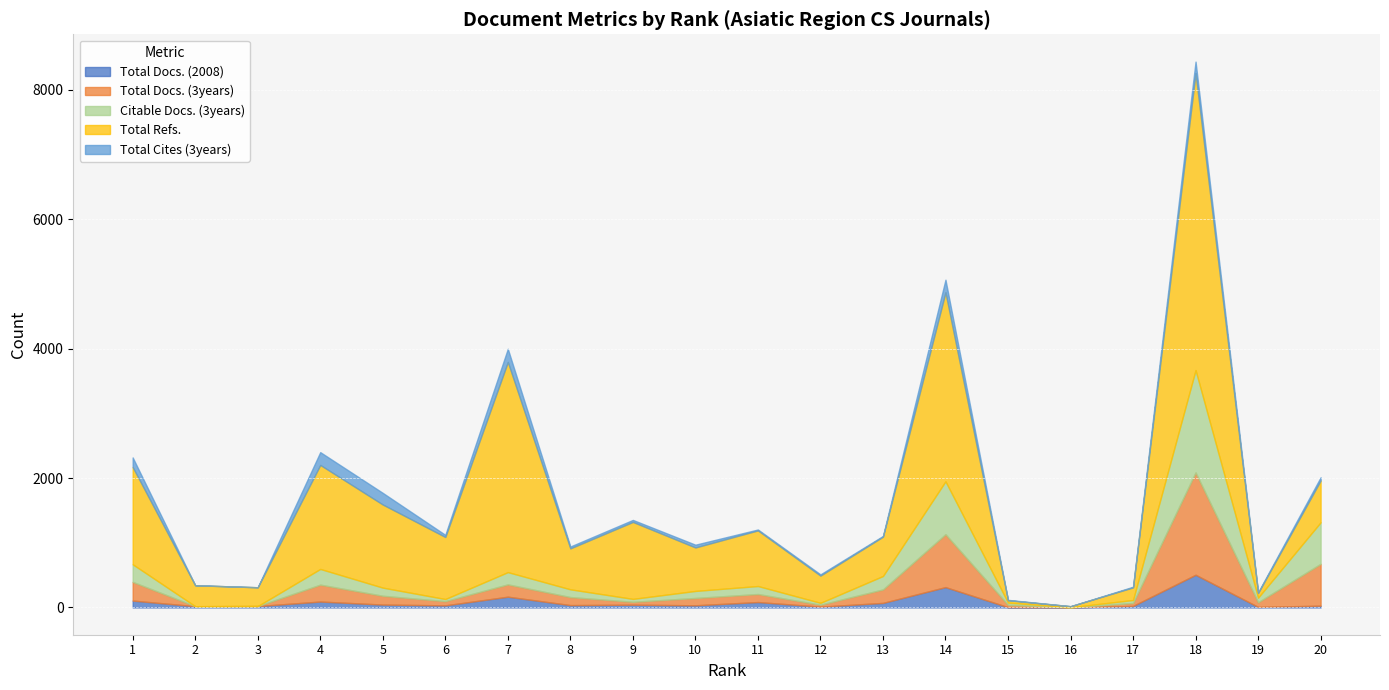

What are all the series names shown in the legend?

Total Docs. (2008), Total Docs. (3years), Citable Docs. (3years), Total Refs., Total Cites (3years)